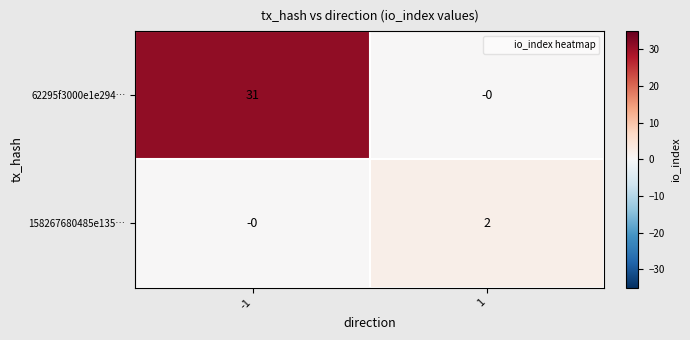

At how many categories does at least one series exceed 6?

1